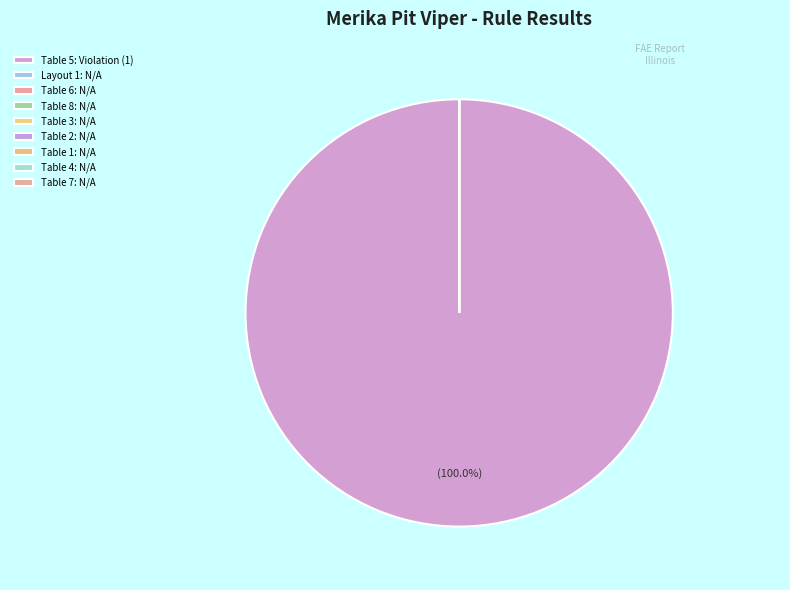

To the nearest percent, what is the difference between the largest and smallest slice percentages?

100%